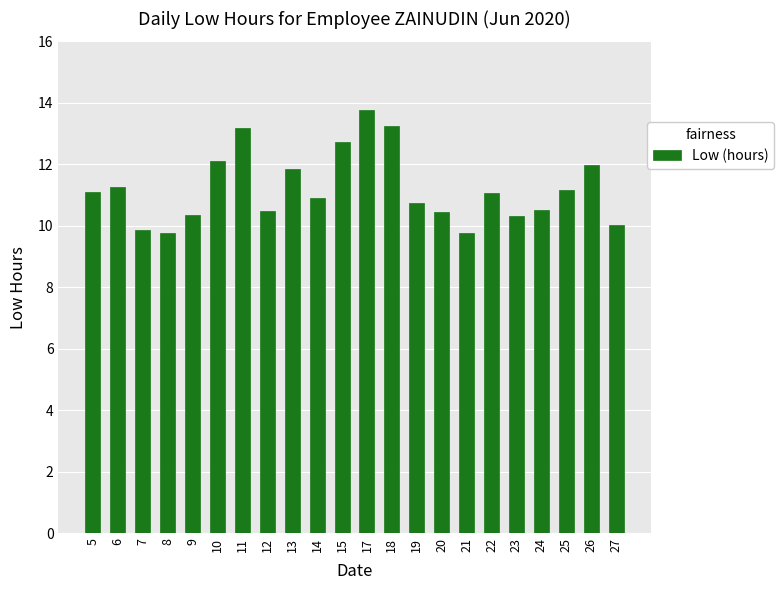

What is the difference between the second highest and minimum values?

3.5